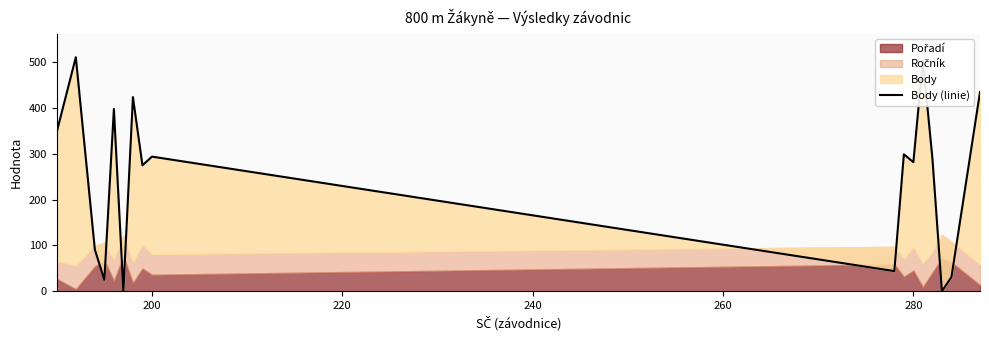

How many lines are shown in the chart?

1